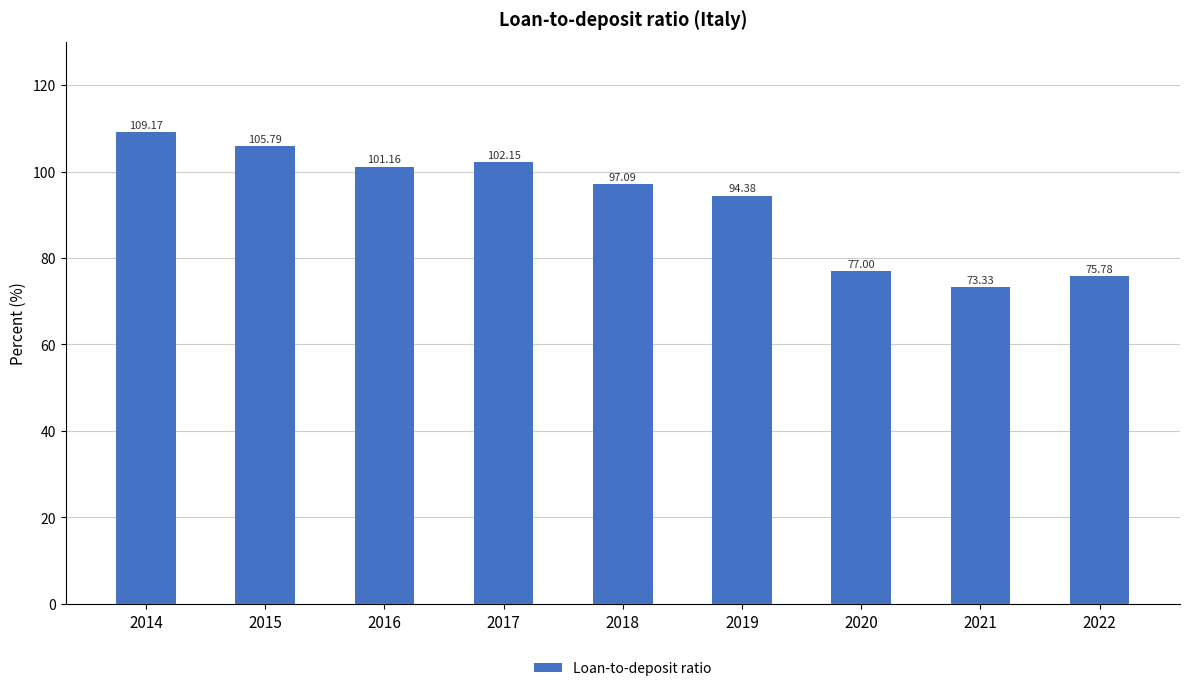

What is the value of the 4th bar from the left?

102.1